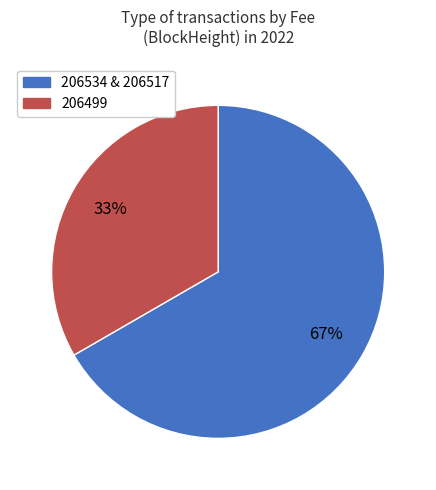

Is there a majority slice in this chart?

Yes